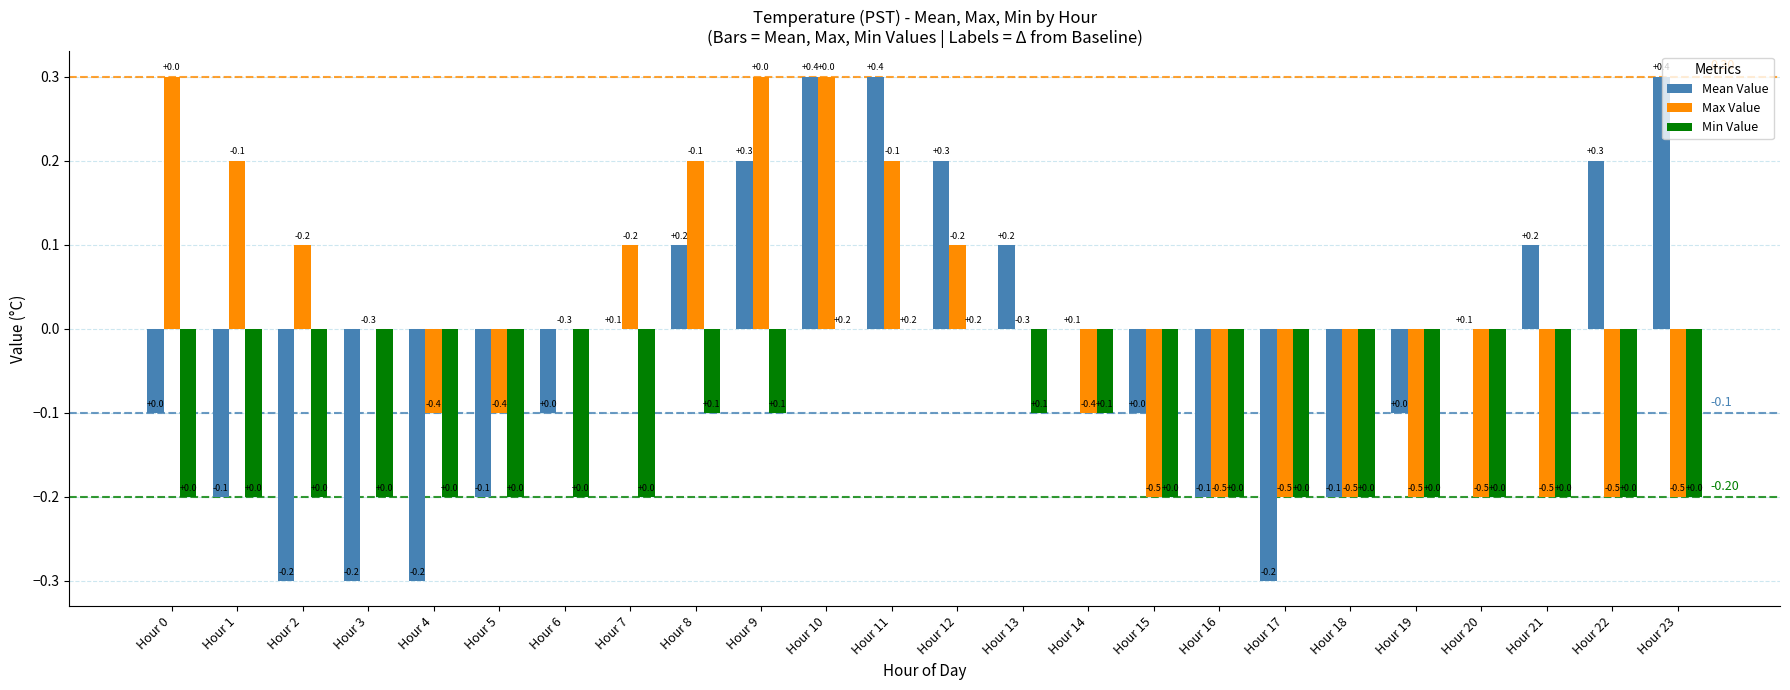

What is the difference between the Max Value values at Hour 8 and Hour 10?

0.1